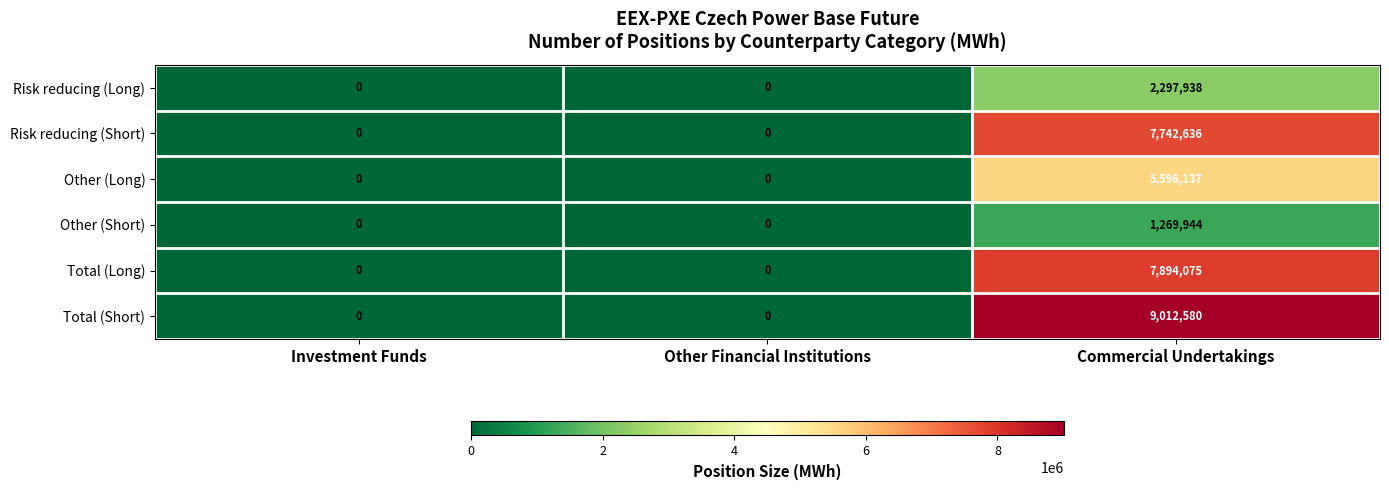

What is the difference between the maximum and minimum values in the Total (Long) series?

7894075